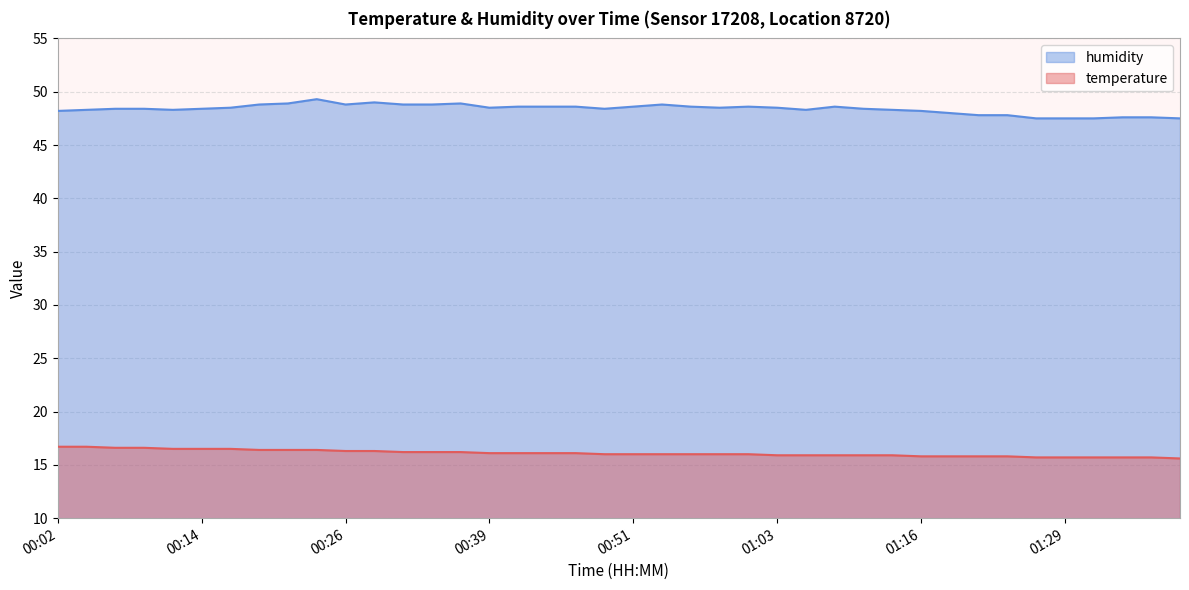

Where is humidity nearest to the value 48?

01:19